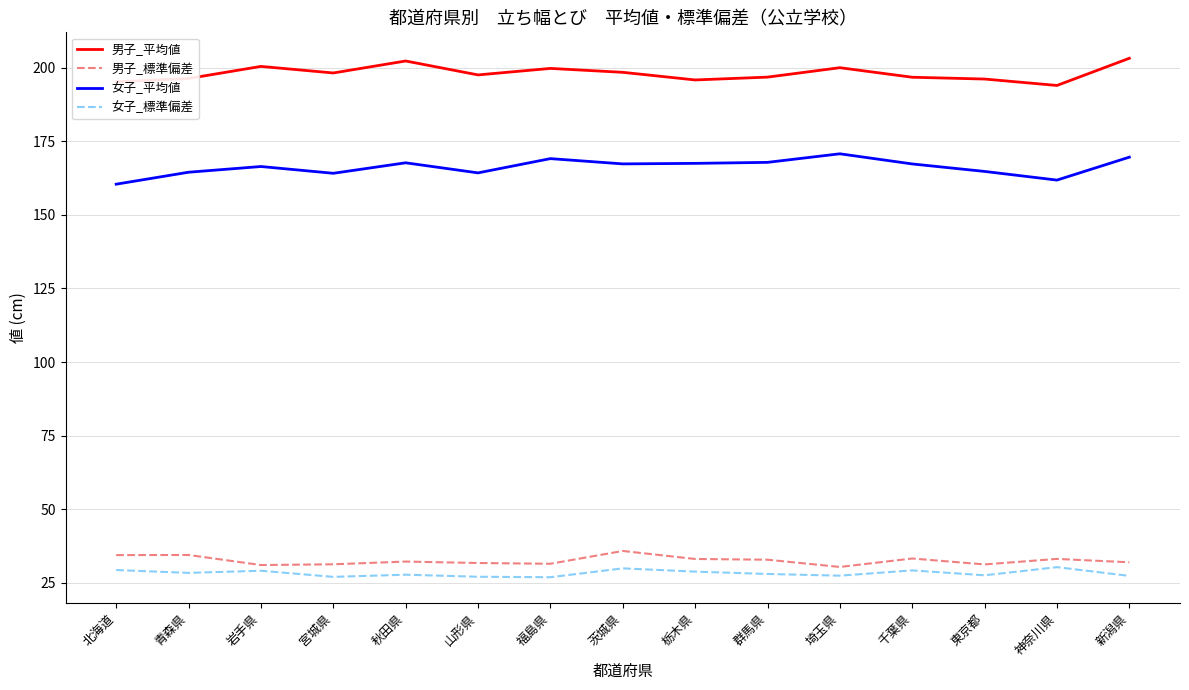

At which label does 男子_標準偏差 first exceed 32?

北海道